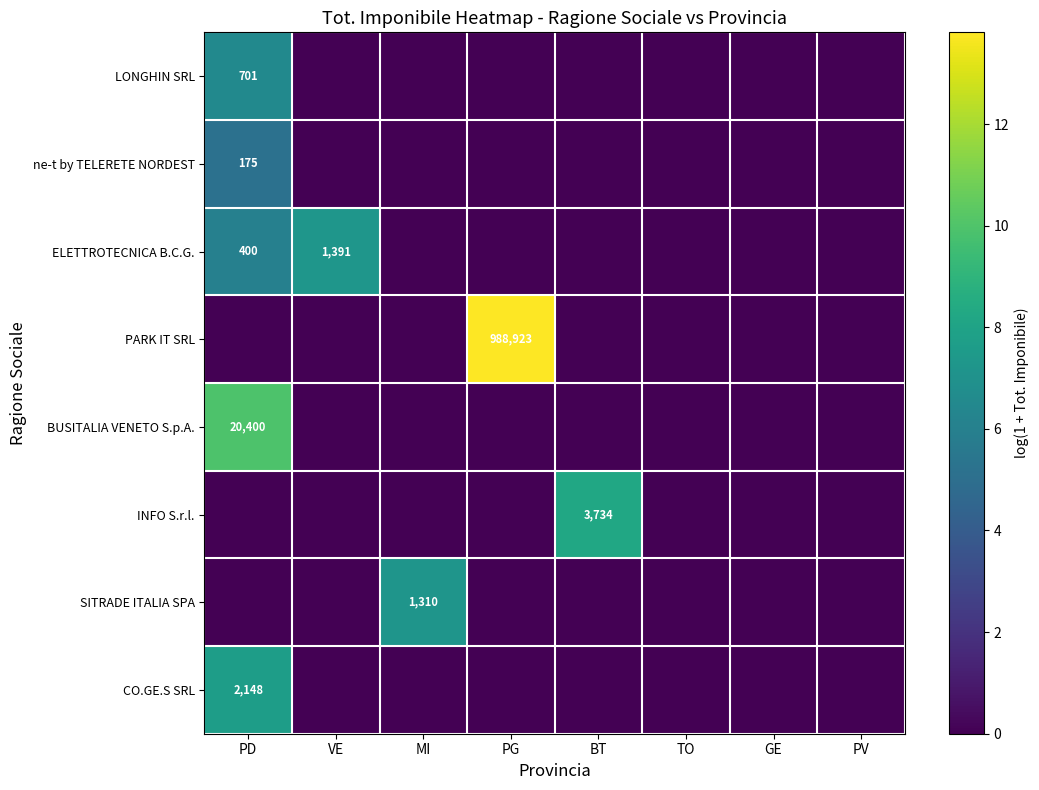

True or false: ELETTROTECNICA B.C.G. has a value of 787 at VE.

False